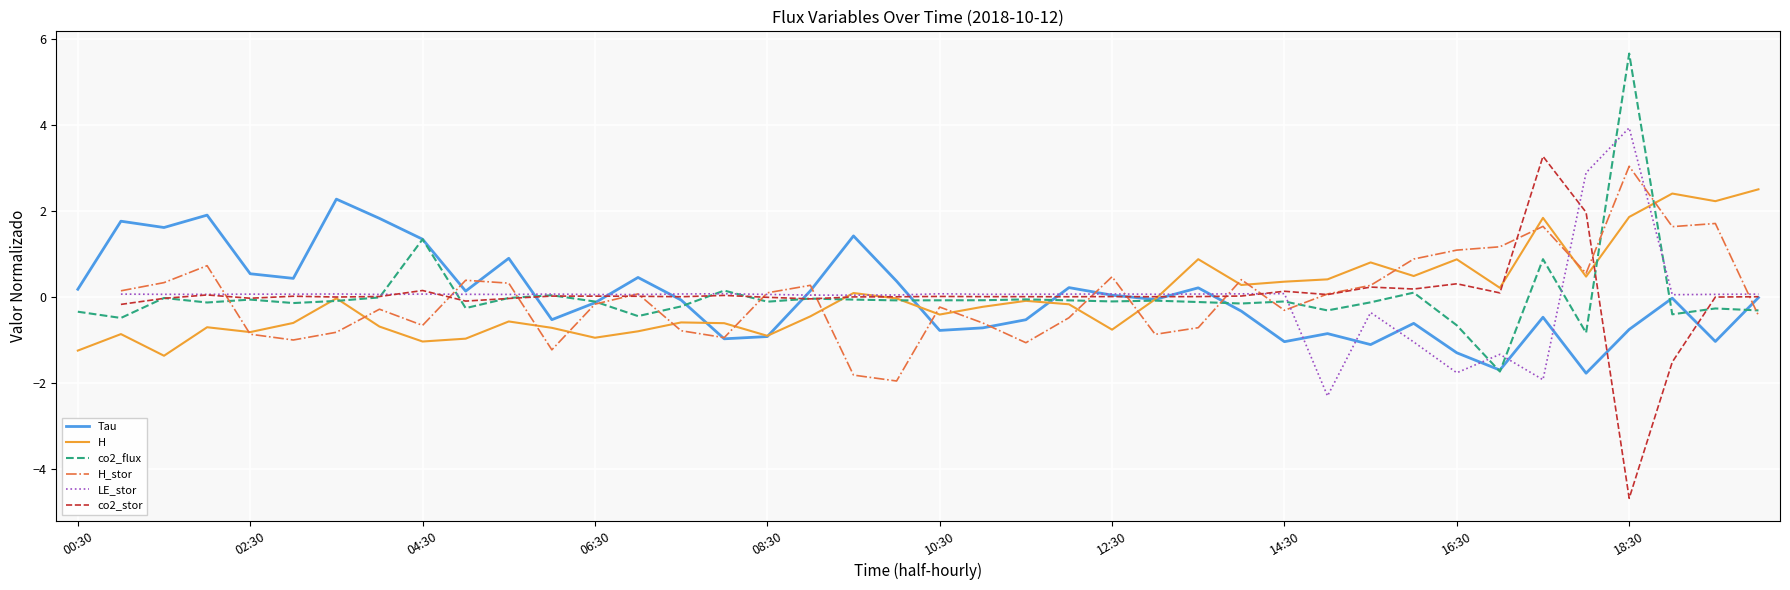

What is the approximate value of Tau at 18:30?

-0.8